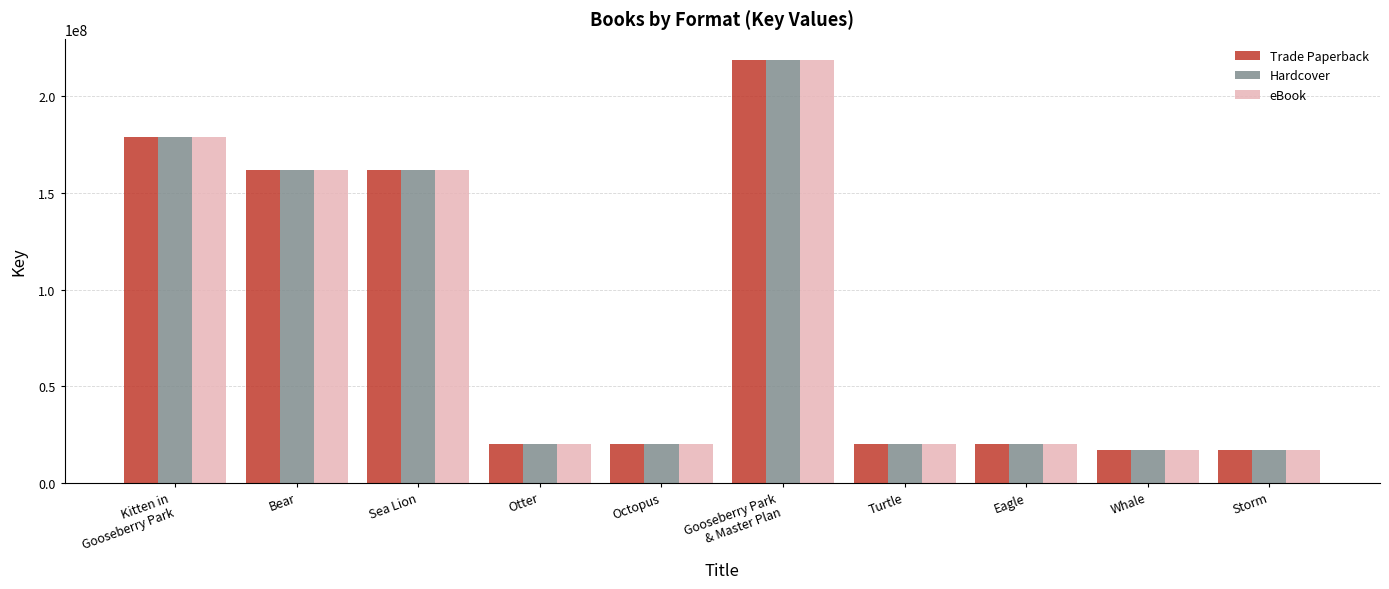

What is the maximum value shown in the chart?

218921165